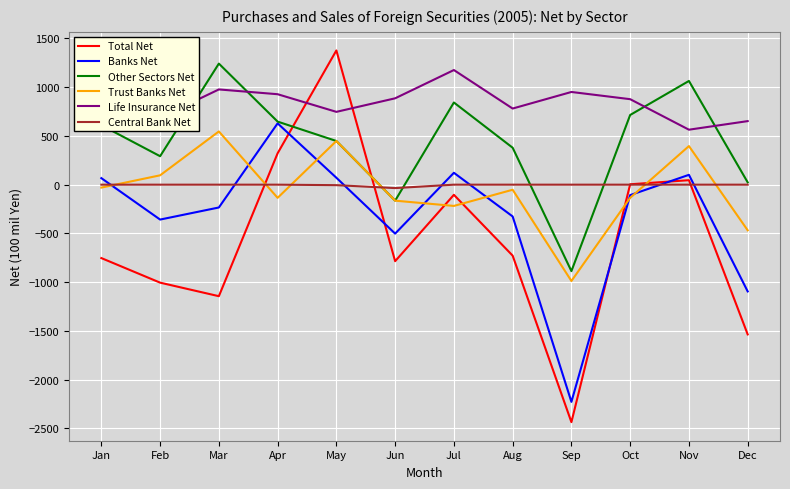

What are all the series names shown in the legend?

Total Net, Banks Net, Other Sectors Net, Trust Banks Net, Life Insurance Net, Central Bank Net